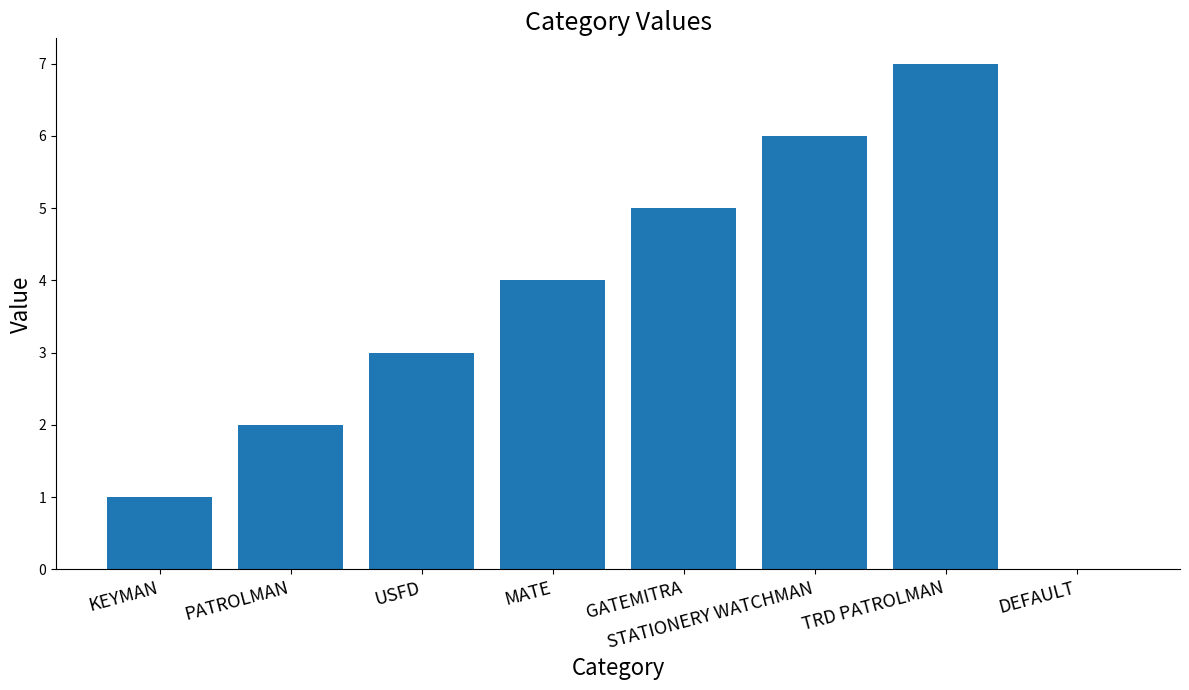

How many values are between 2 and 6?

5